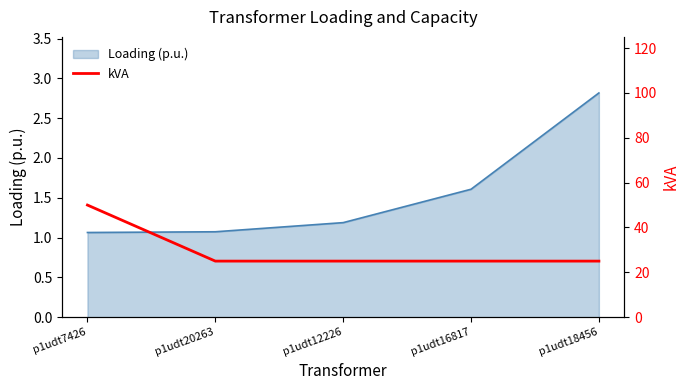

The chart shows a value of 15 at p1udt18456. True or false?

False